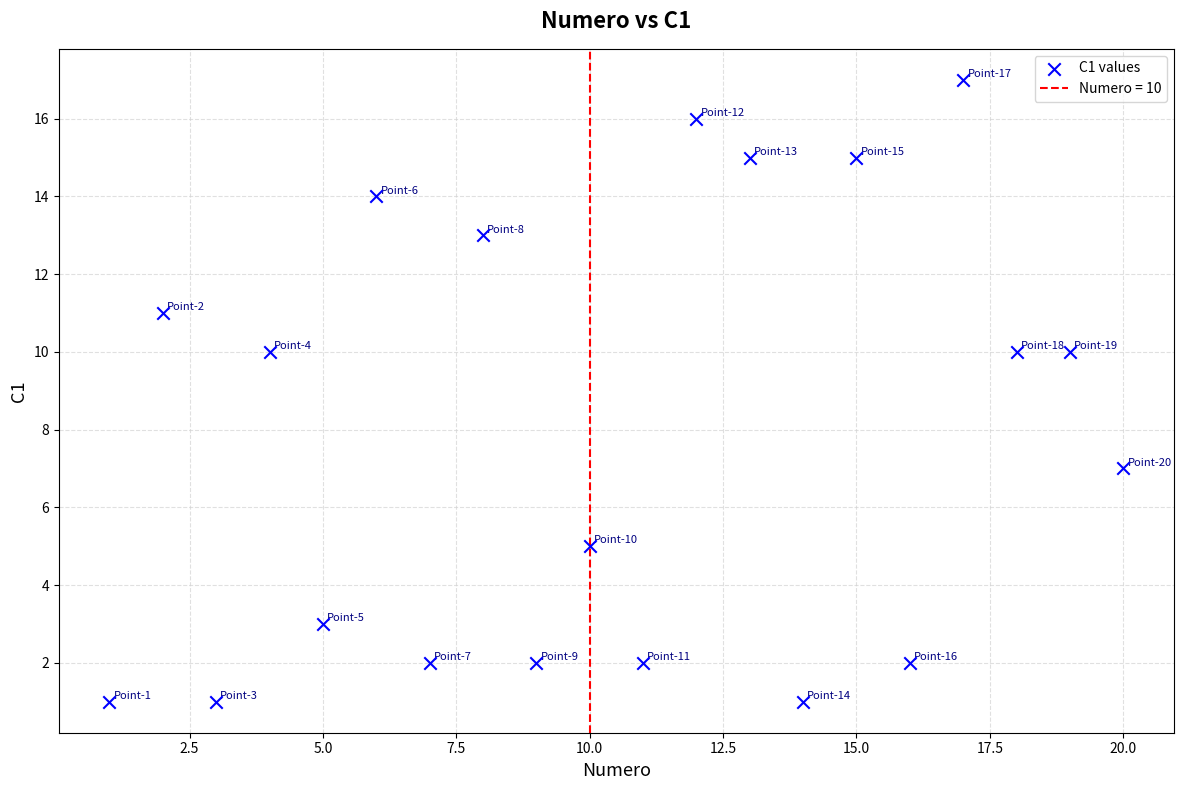

What is the range of X values (max minus min)?

19